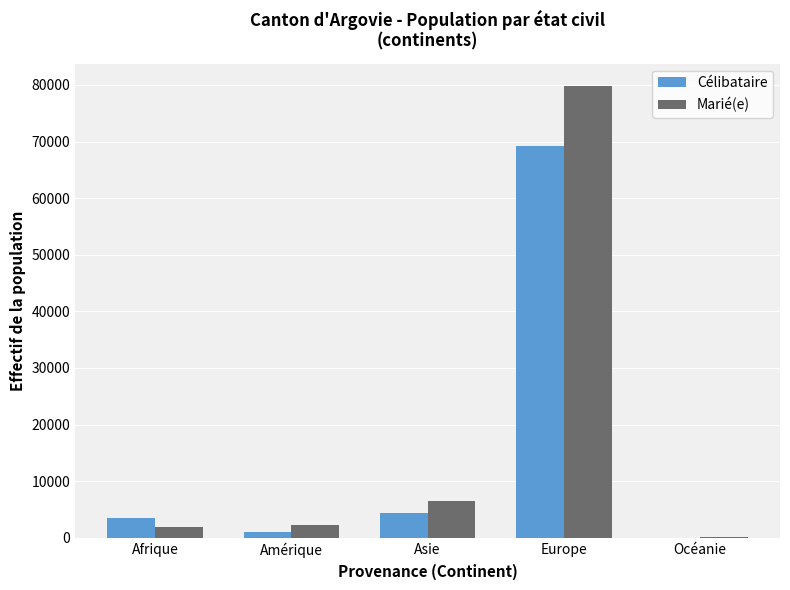

How many distinct data groups are displayed?

2